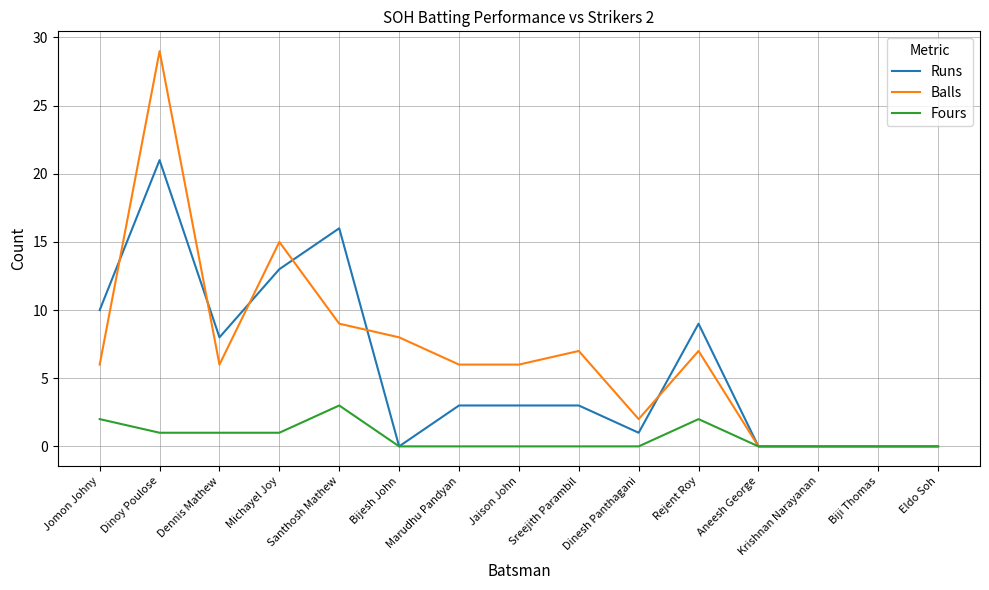

The value of Runs at Bijesh John is 0. True or false?

True